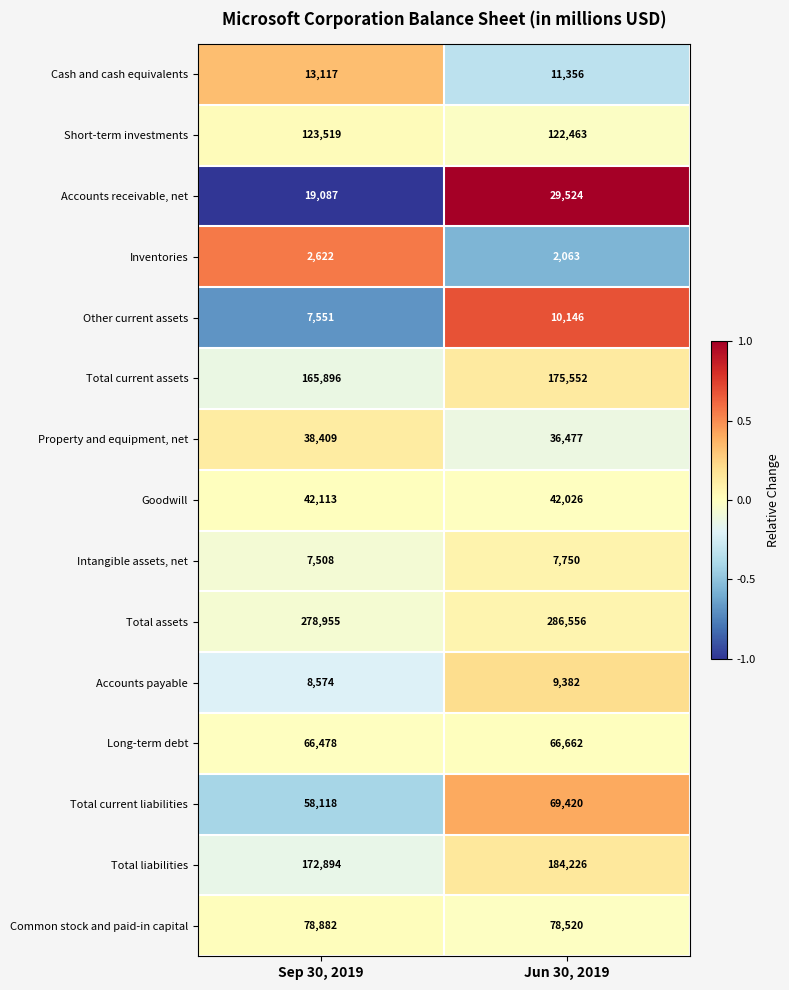

True or false: Total current assets has a value of 245617 at Jun 30, 2019.

False